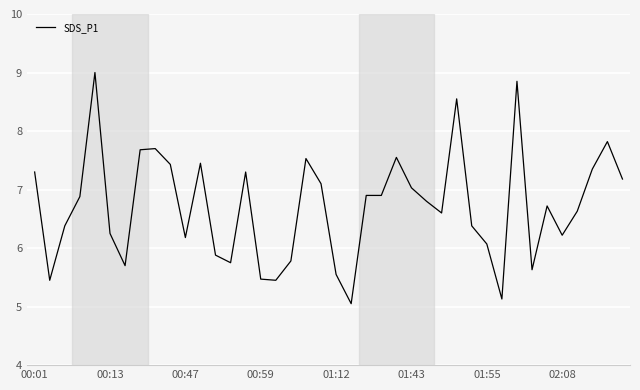

How many lines are shown in the chart?

1